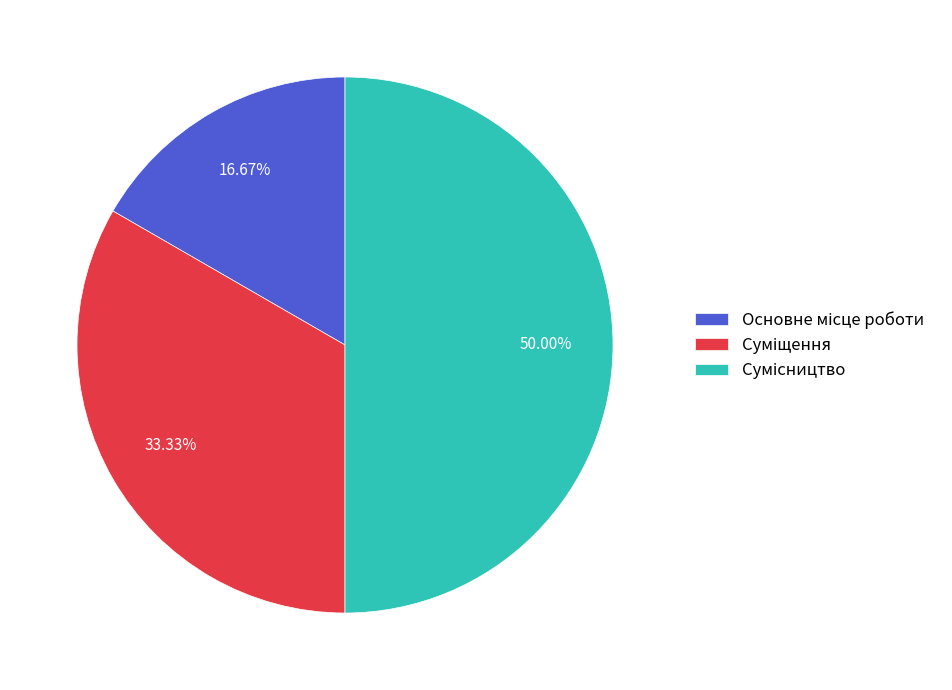

Is Суміщення the majority of the pie?

No